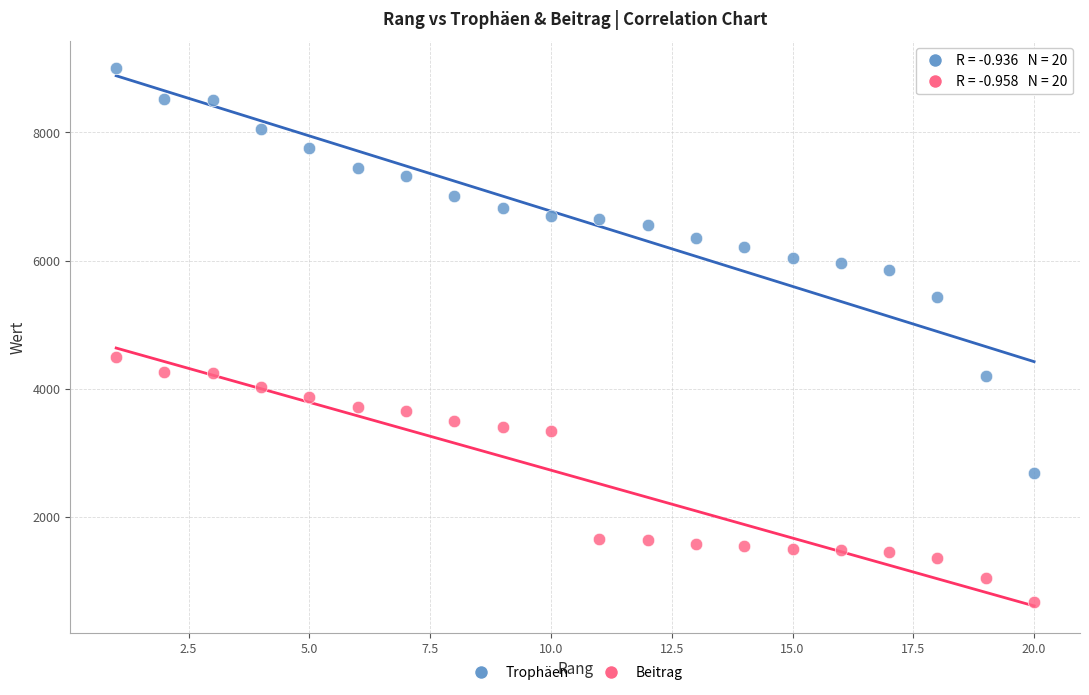

Which series contains the highest Y value?

Trophäen